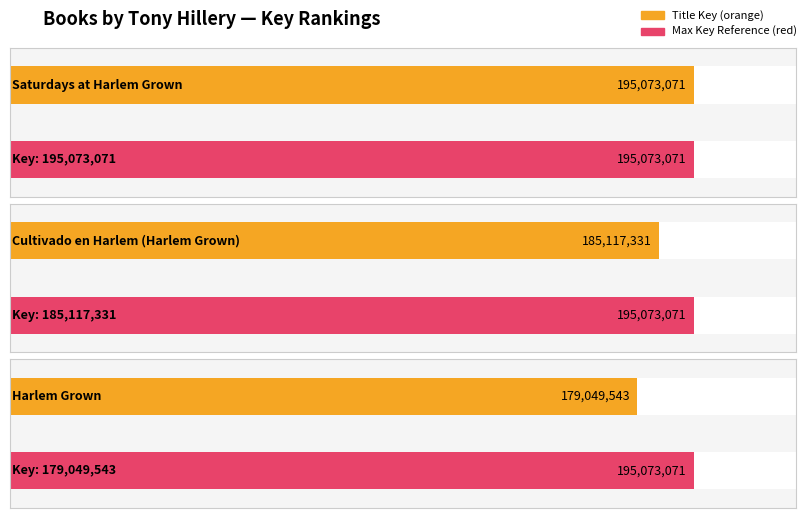

Where is the data nearest to the value 187061307?

Cultivado en Harlem (Harlem Grown)